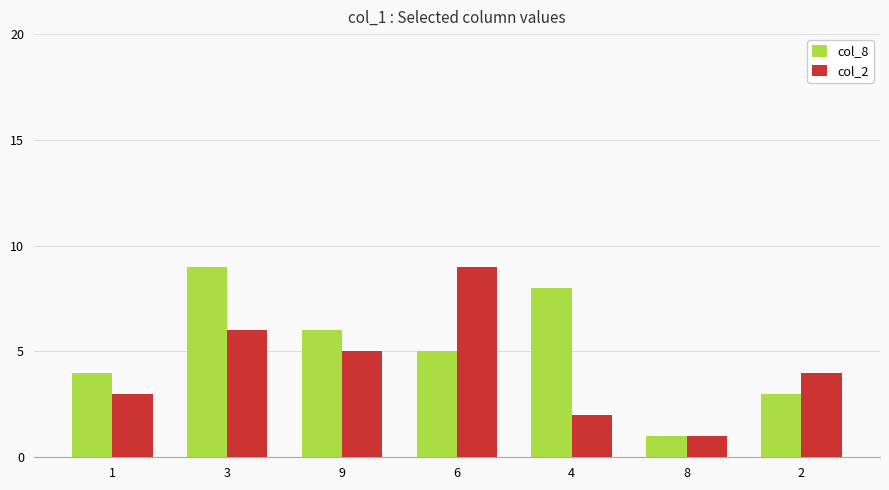

At 3, list the series in order from largest to smallest.

col_8, col_2